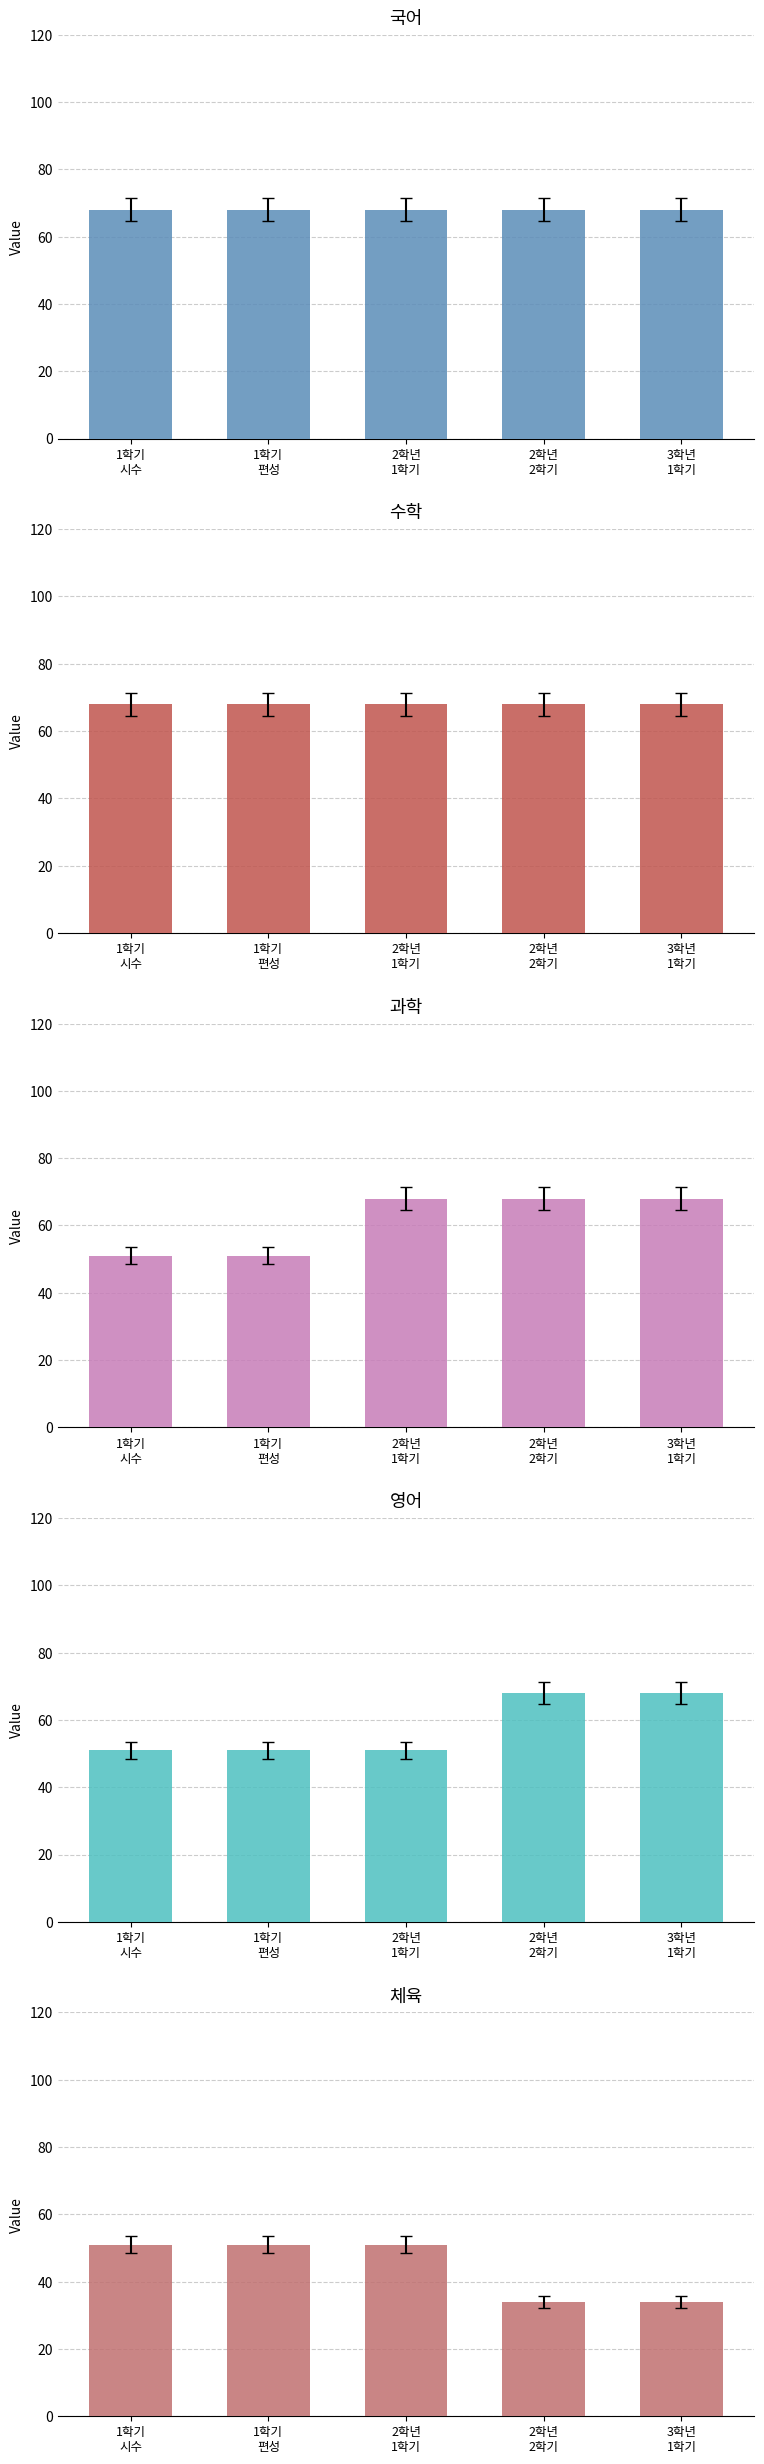

What is the difference between the highest and lowest values at 3학년
1학기?

34